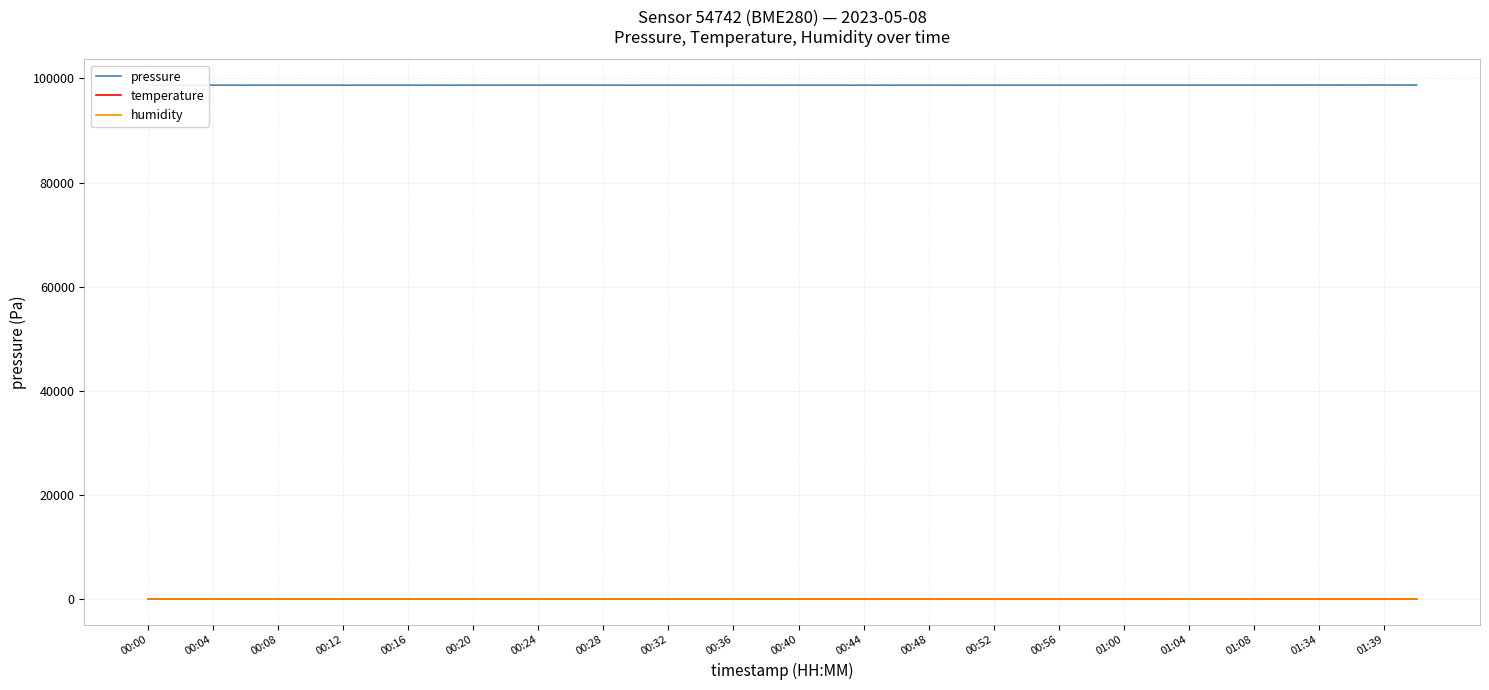

Which series has the largest total across all categories?

pressure